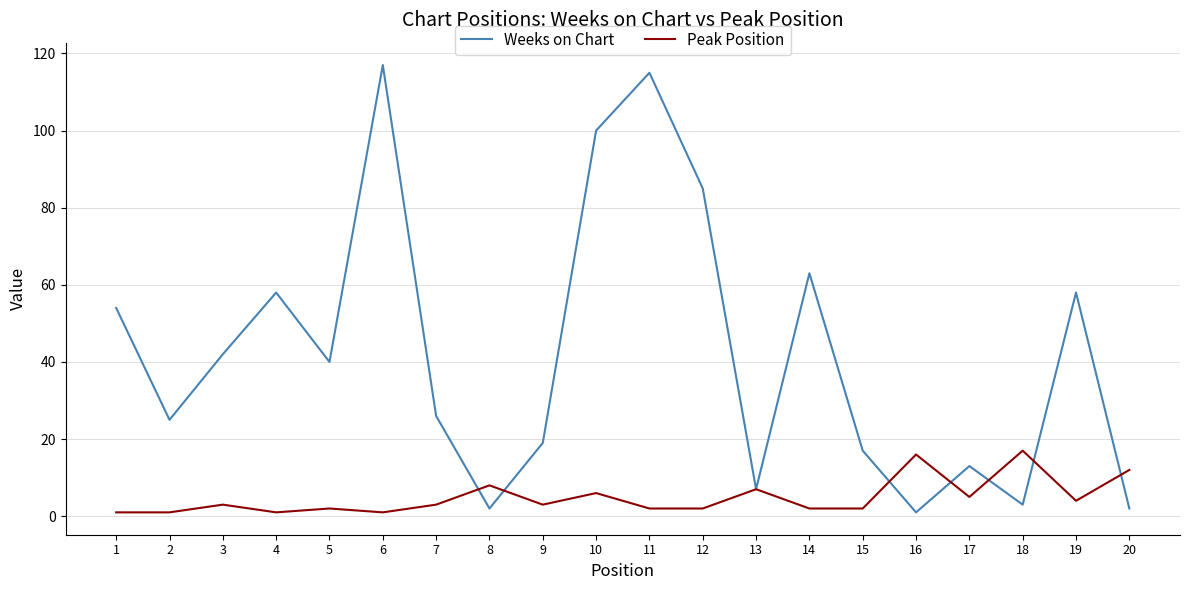

Is the value of Weeks on Chart at 4 greater than the value of Peak Position at 18?

Yes